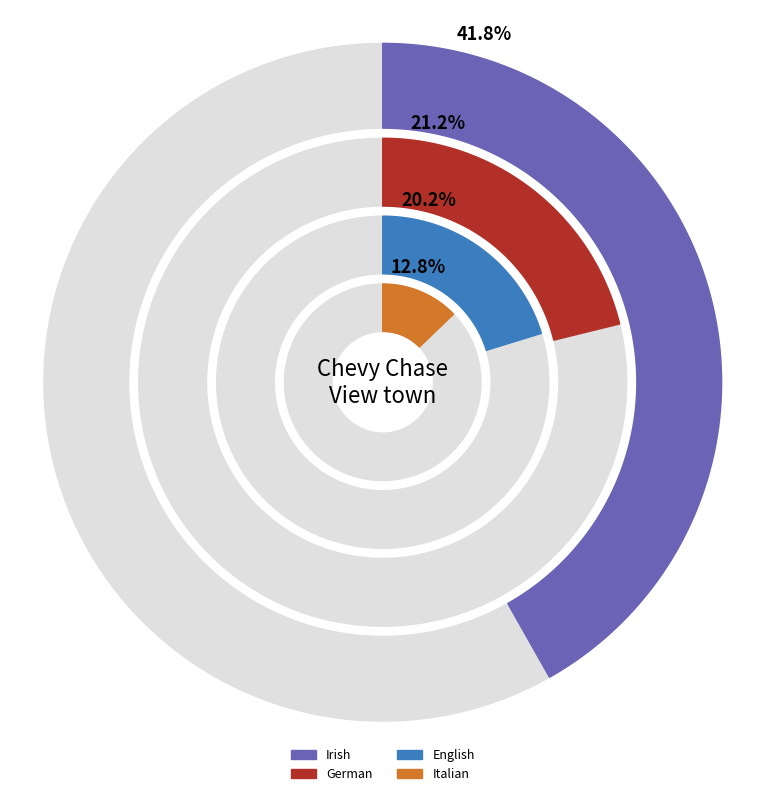

Which has a higher value, Irish alone or in any combination or English alone or in any combination?

Irish alone or in any combination